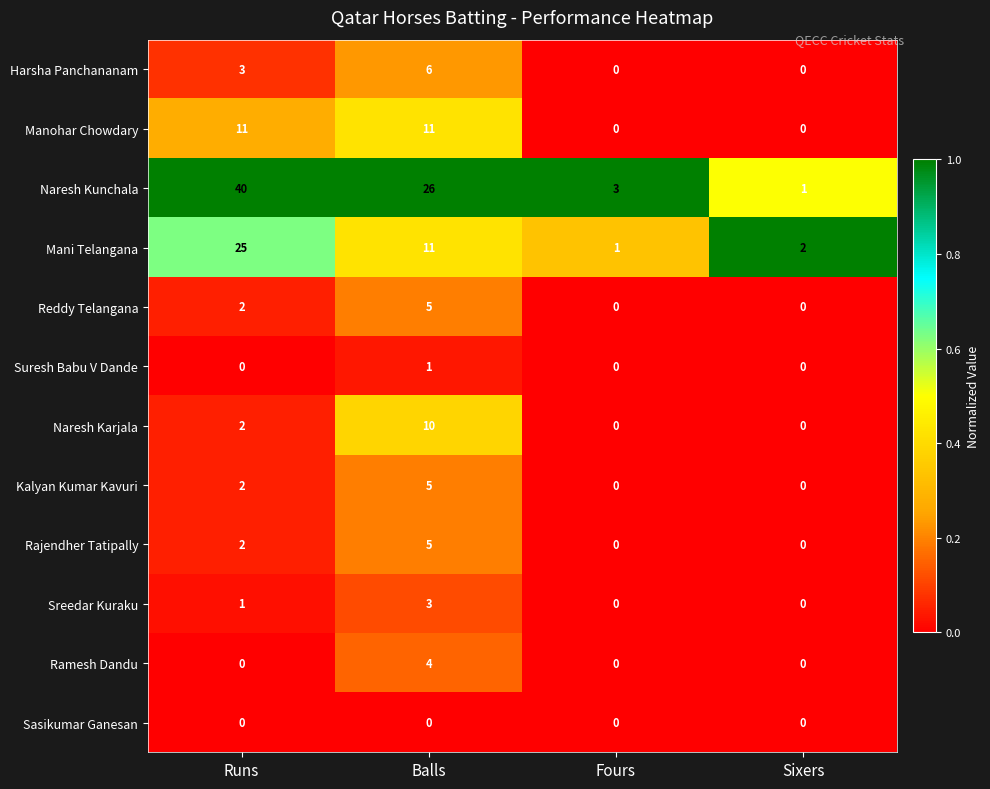

At which category is the sum across all series the highest?

Runs